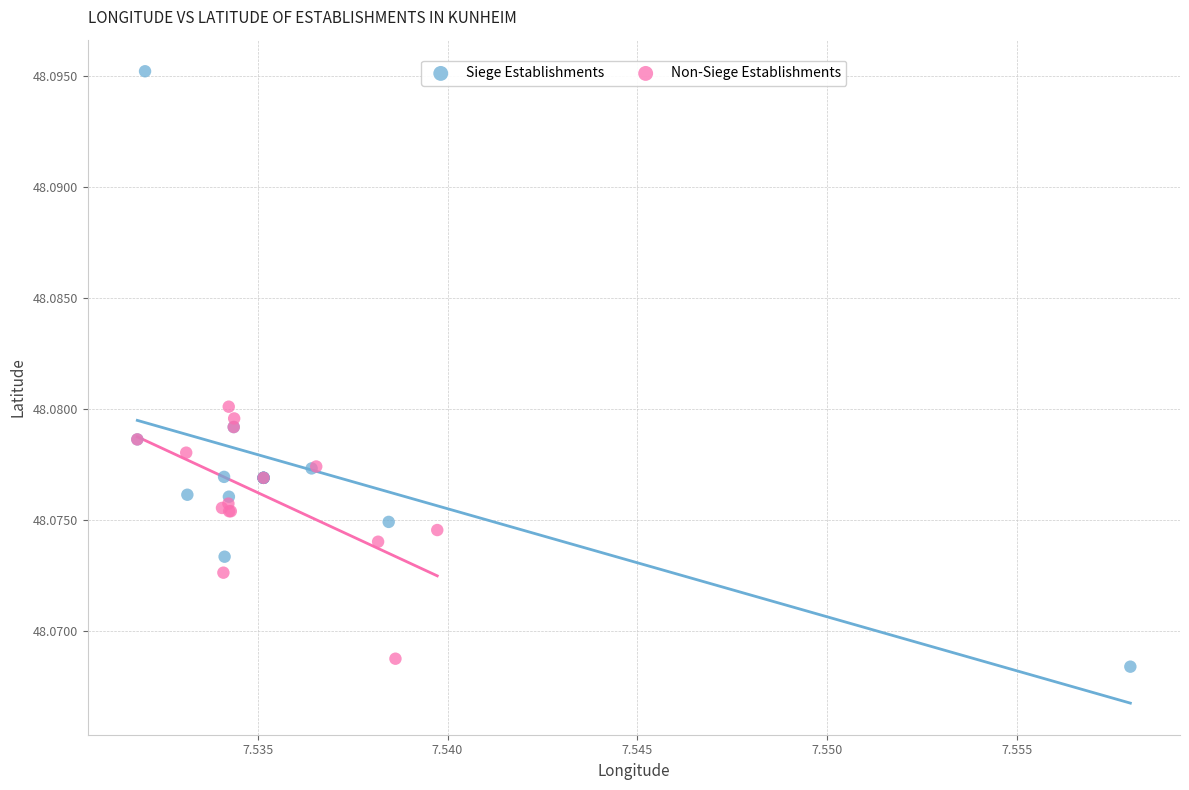

Which series has the largest Y range (max minus min)?

Siege Establishments